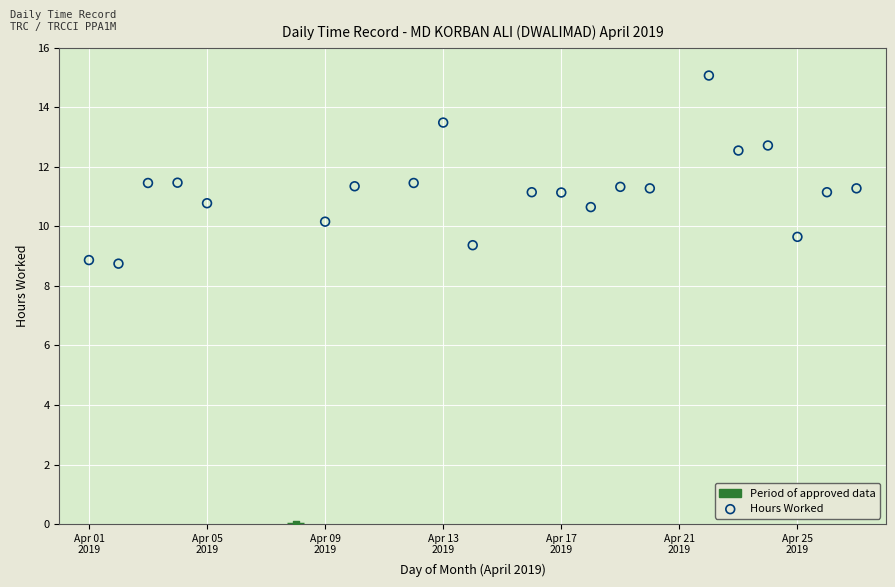

What are all the series names shown in the legend?

Period of approved data, Hours Worked